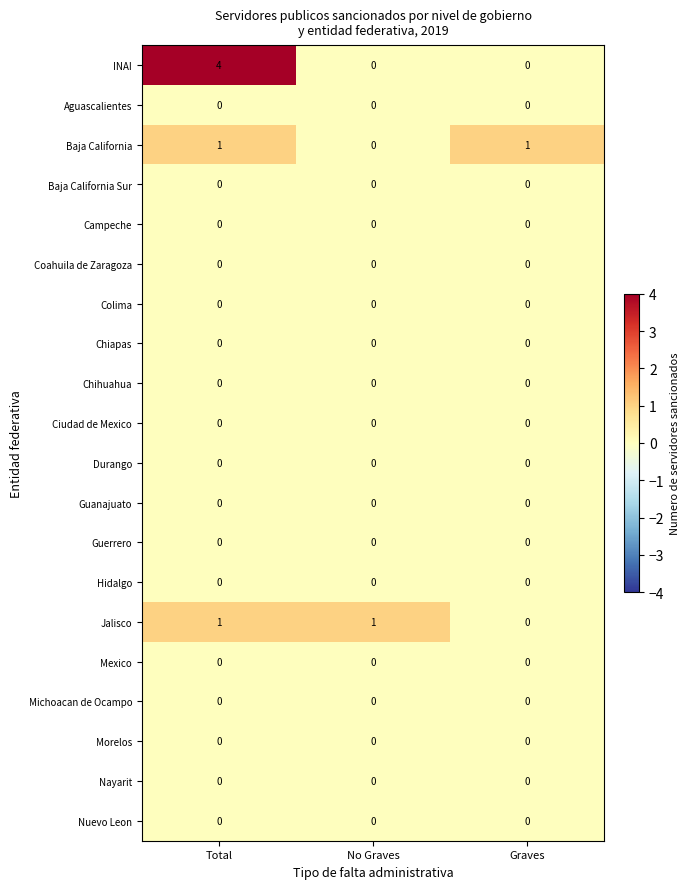

What is the spread (max minus min) of values at Total?

4